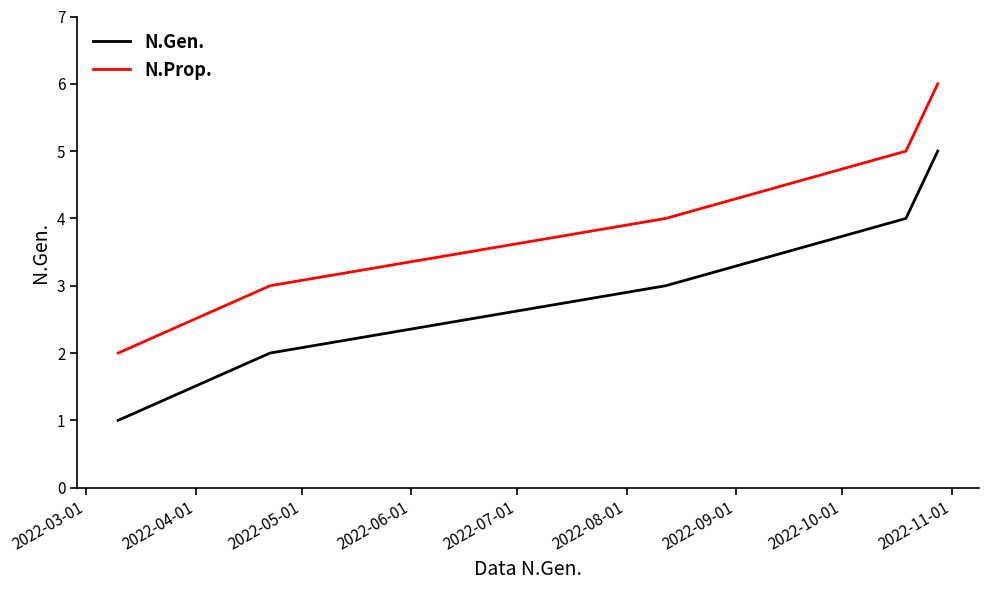

Reading right to left, what are all the values shown in this chart?

N.Gen.: 5	4	3	2	1
N.Prop.: 6	5	4	3	2